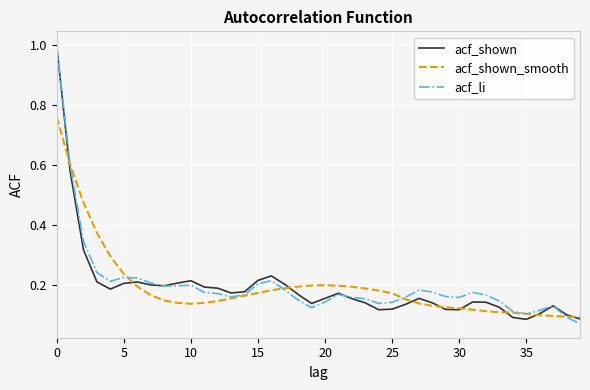

Does the chart have visible grid lines?

Yes